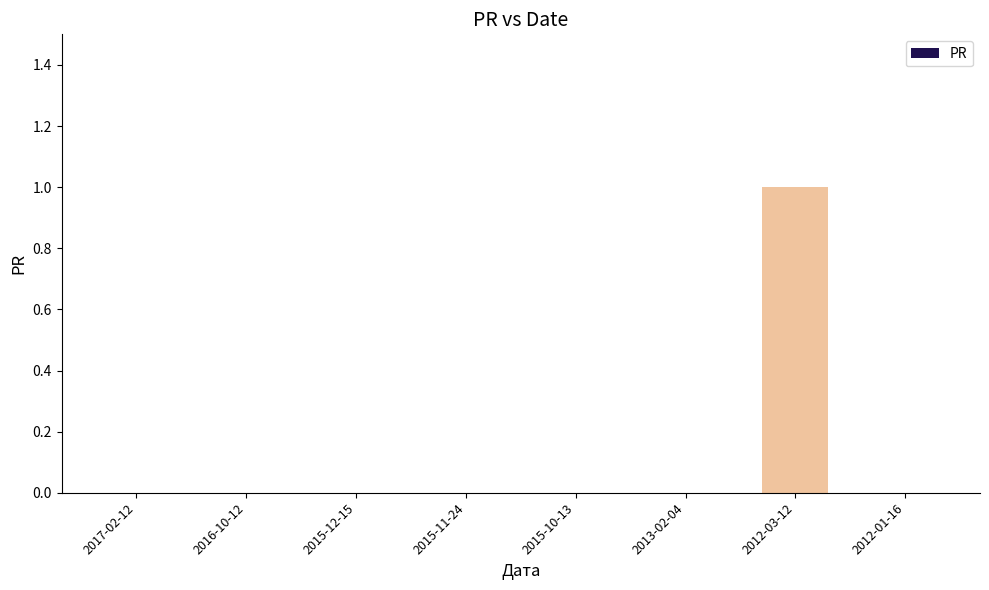

Is it true that the value at 2015-11-24 is 1?

False